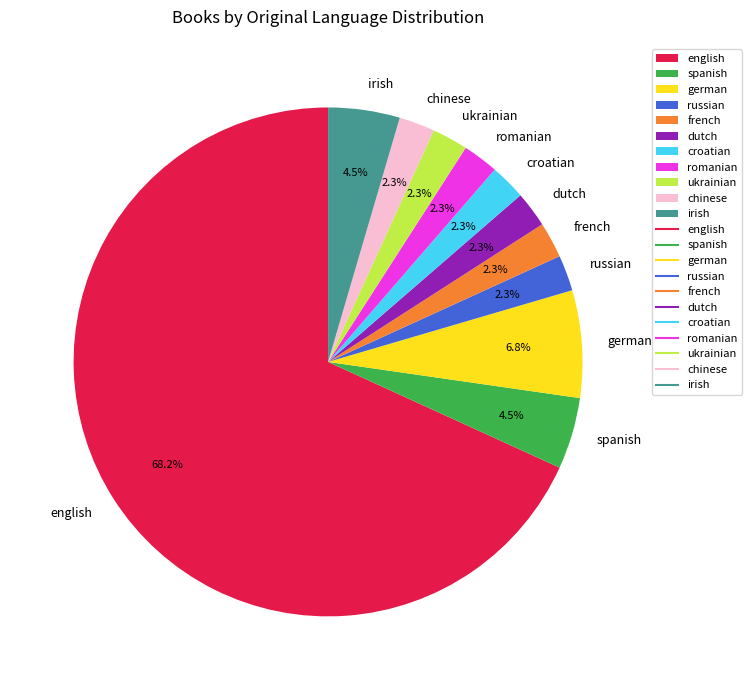

Which has a higher value, spanish or ukrainian?

spanish